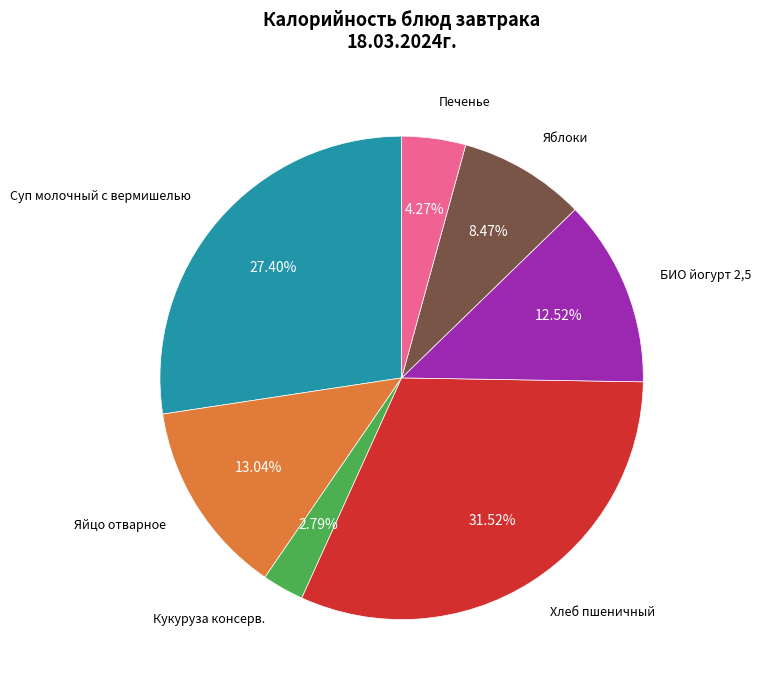

How many slices are in this pie chart?

7